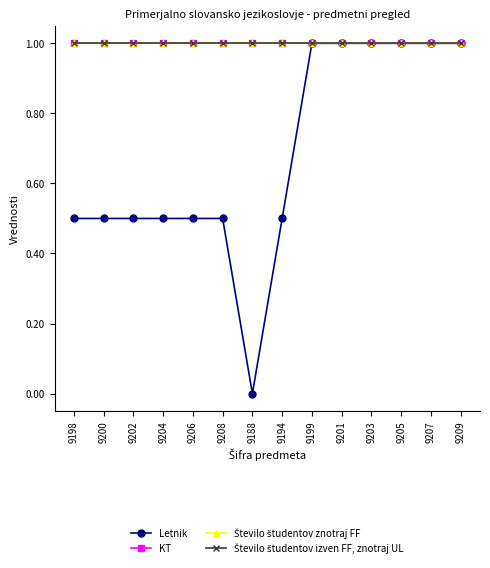

Is this an area chart (filled region under the line)?

No